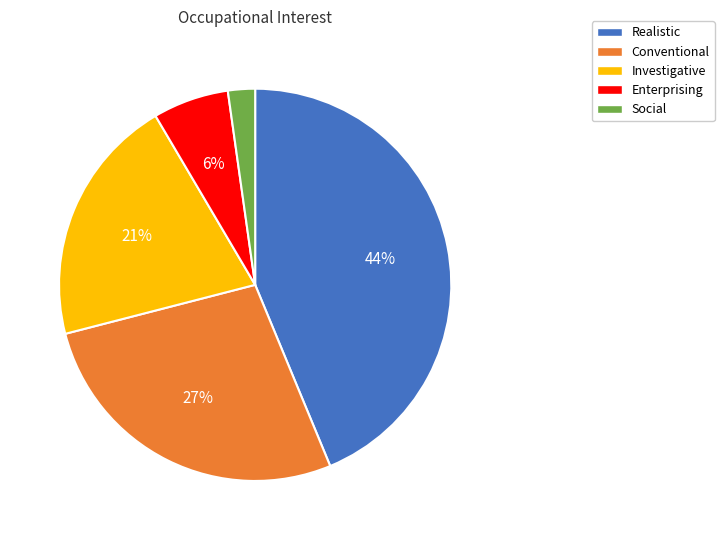

Does any single category account for the majority?

No